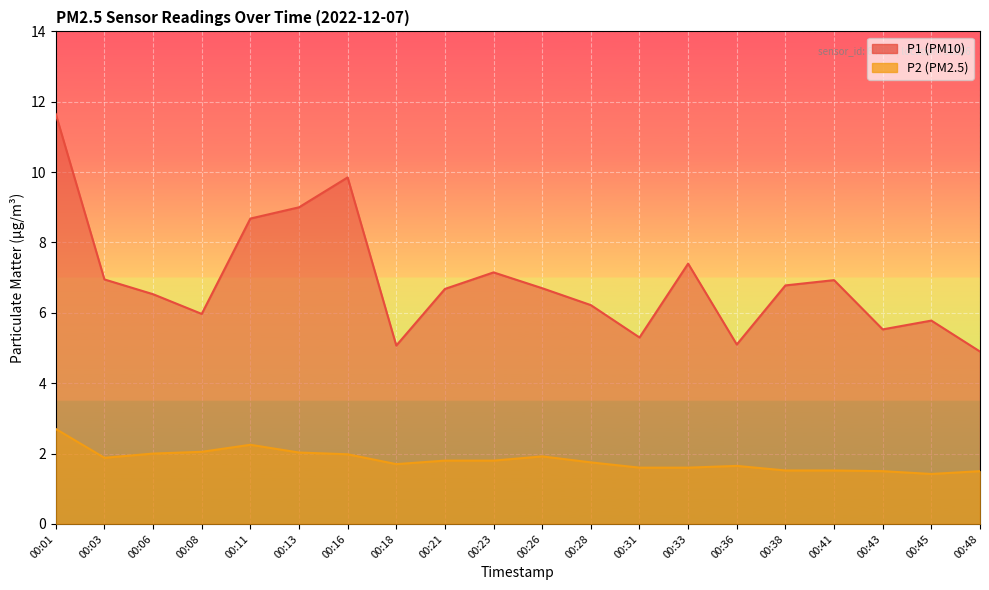

How many categories are shown in the chart?

20